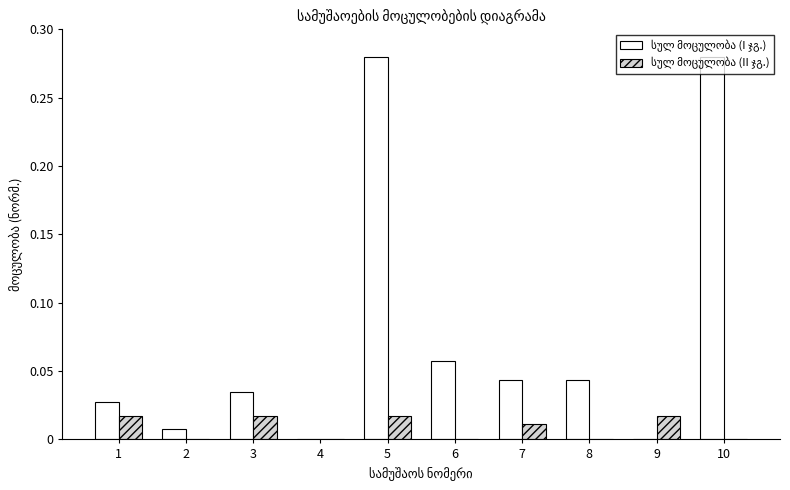

List the series in order of their peak value, highest first.

სულ მოცულობა (I ჯგ.), სულ მოცულობა (II ჯგ.)